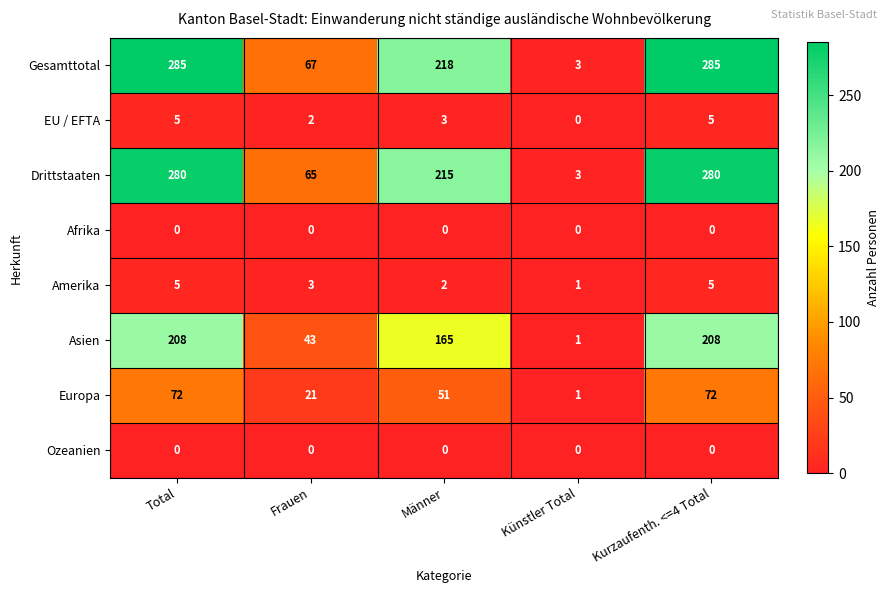

What is the greatest value displayed?

285